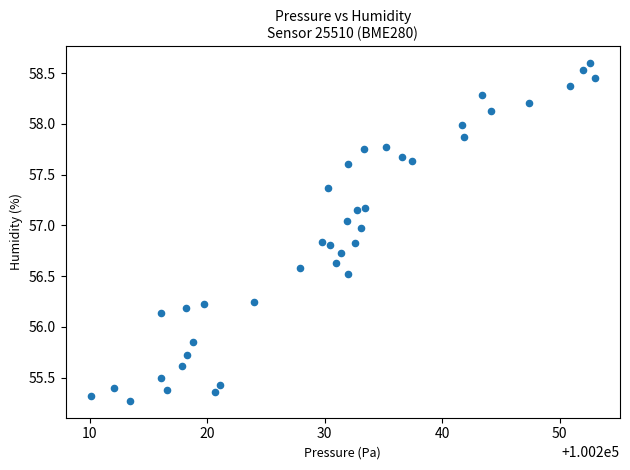

What is the range of X values (max minus min)?

42.9